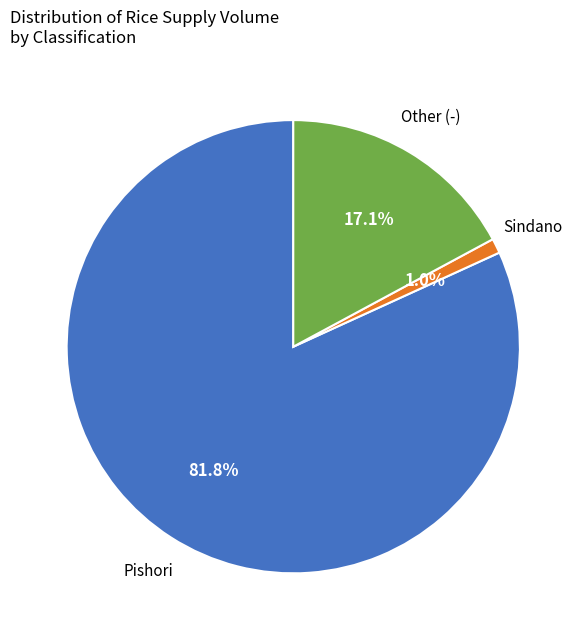

Is there a majority slice in this chart?

Yes